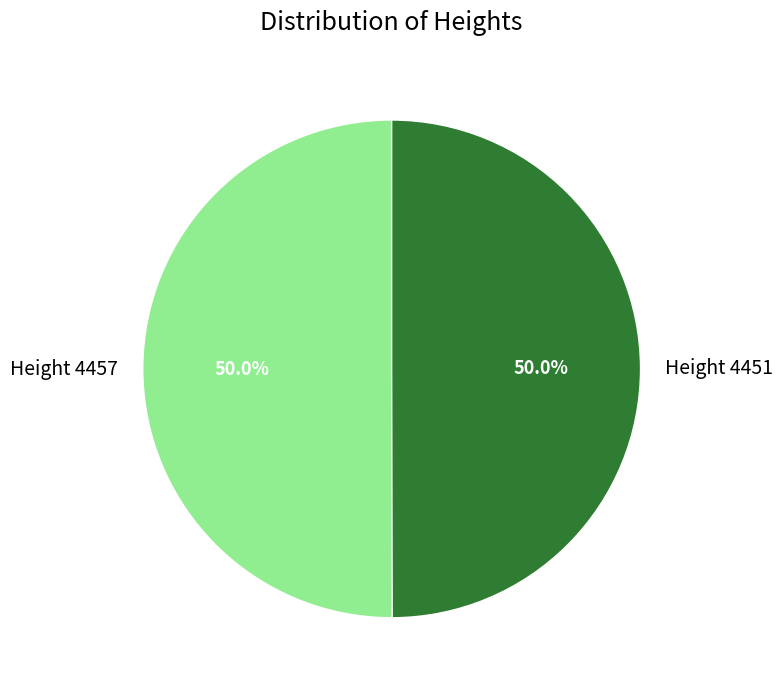

Approximately how many times larger is the value at Height 4457 compared to Height 4451?

1.0